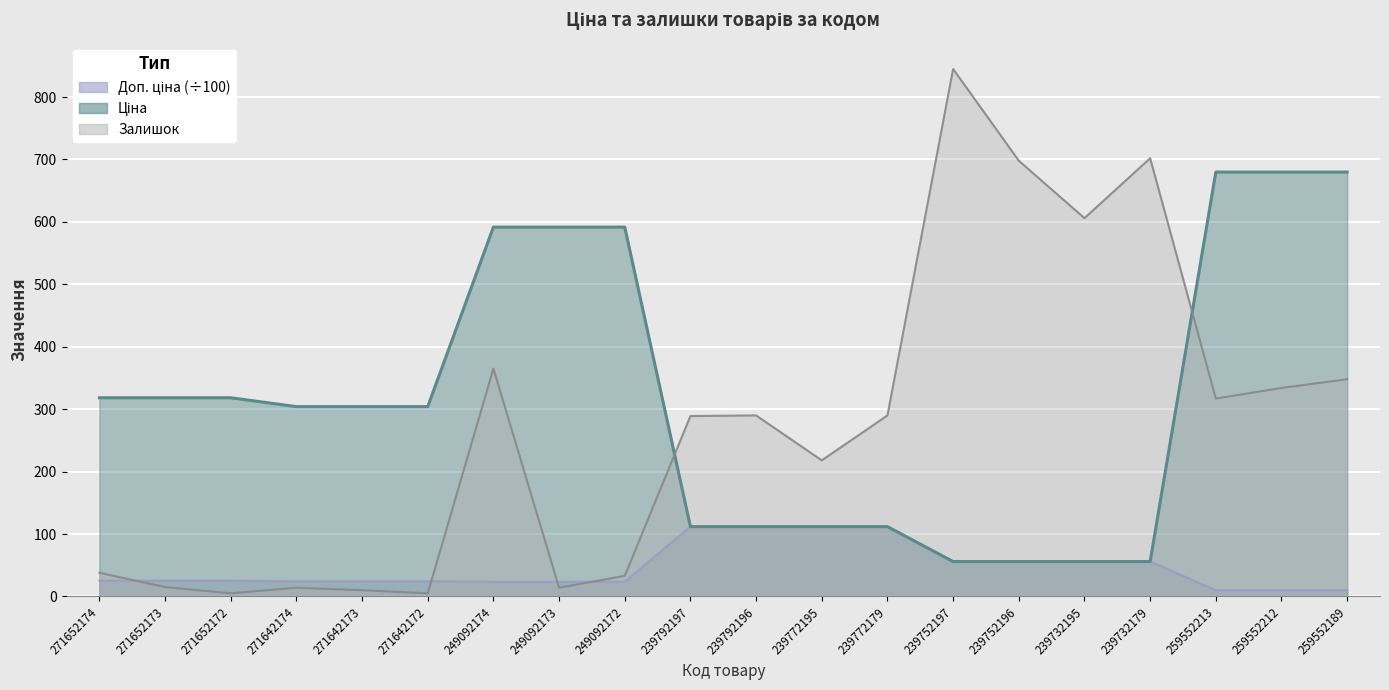

What are all the series names shown in the legend?

Доп. ціна (÷100) line, Ціна line, Залишок line